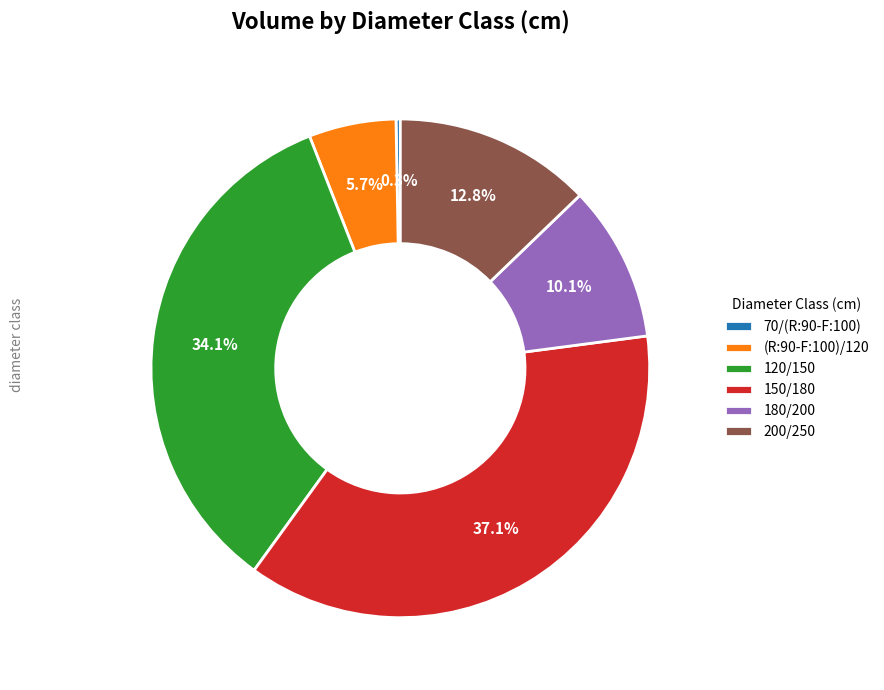

Rank the categories by value from lowest to highest.

70/(R:90-F:100), (R:90-F:100)/120, 180/200, 200/250, 120/150, 150/180